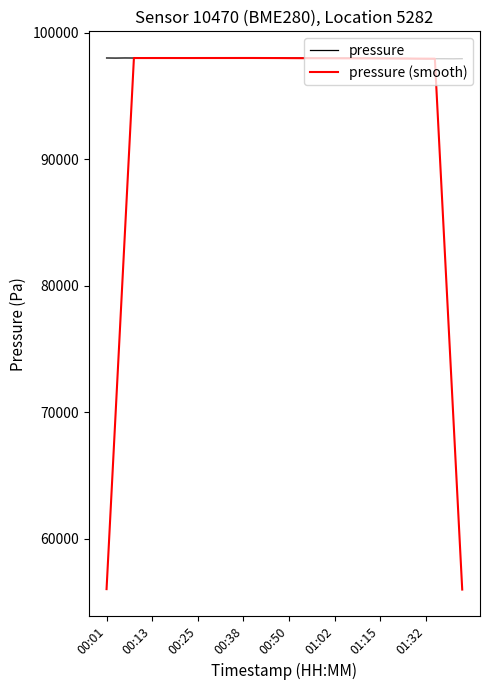

What is the greatest value displayed?

98018.1